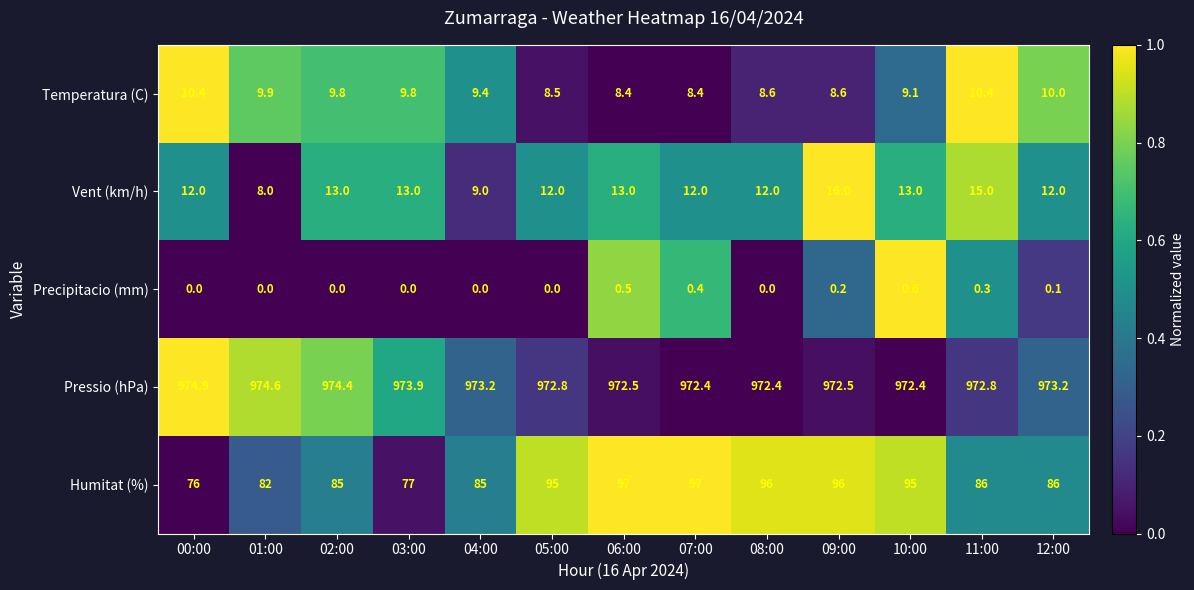

Which series has the widest spread of values?

Humitat (%)